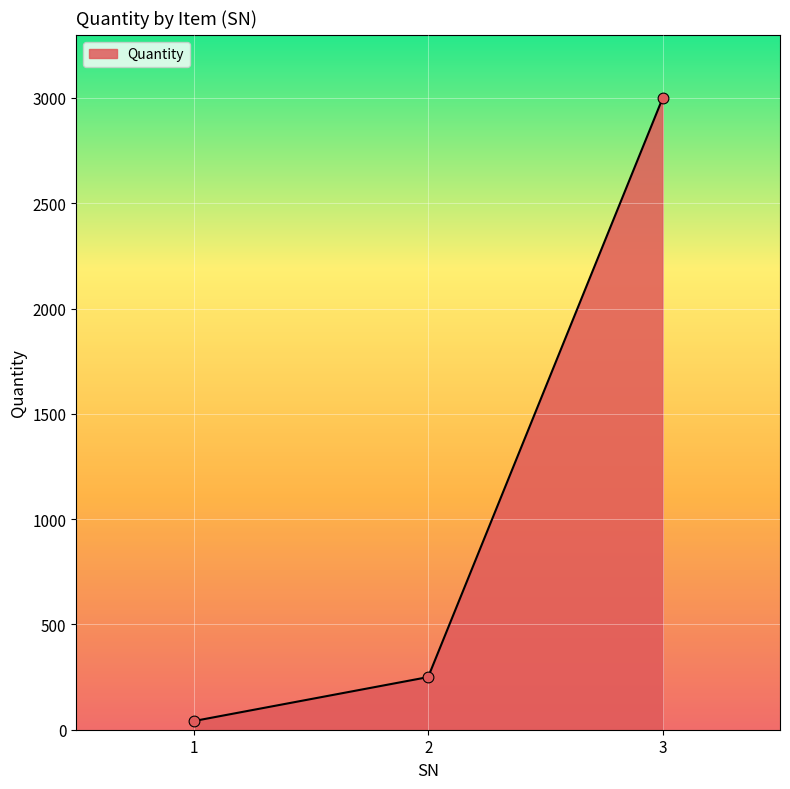

Approximately how many times larger is the value at 3 compared to 1?

73.2